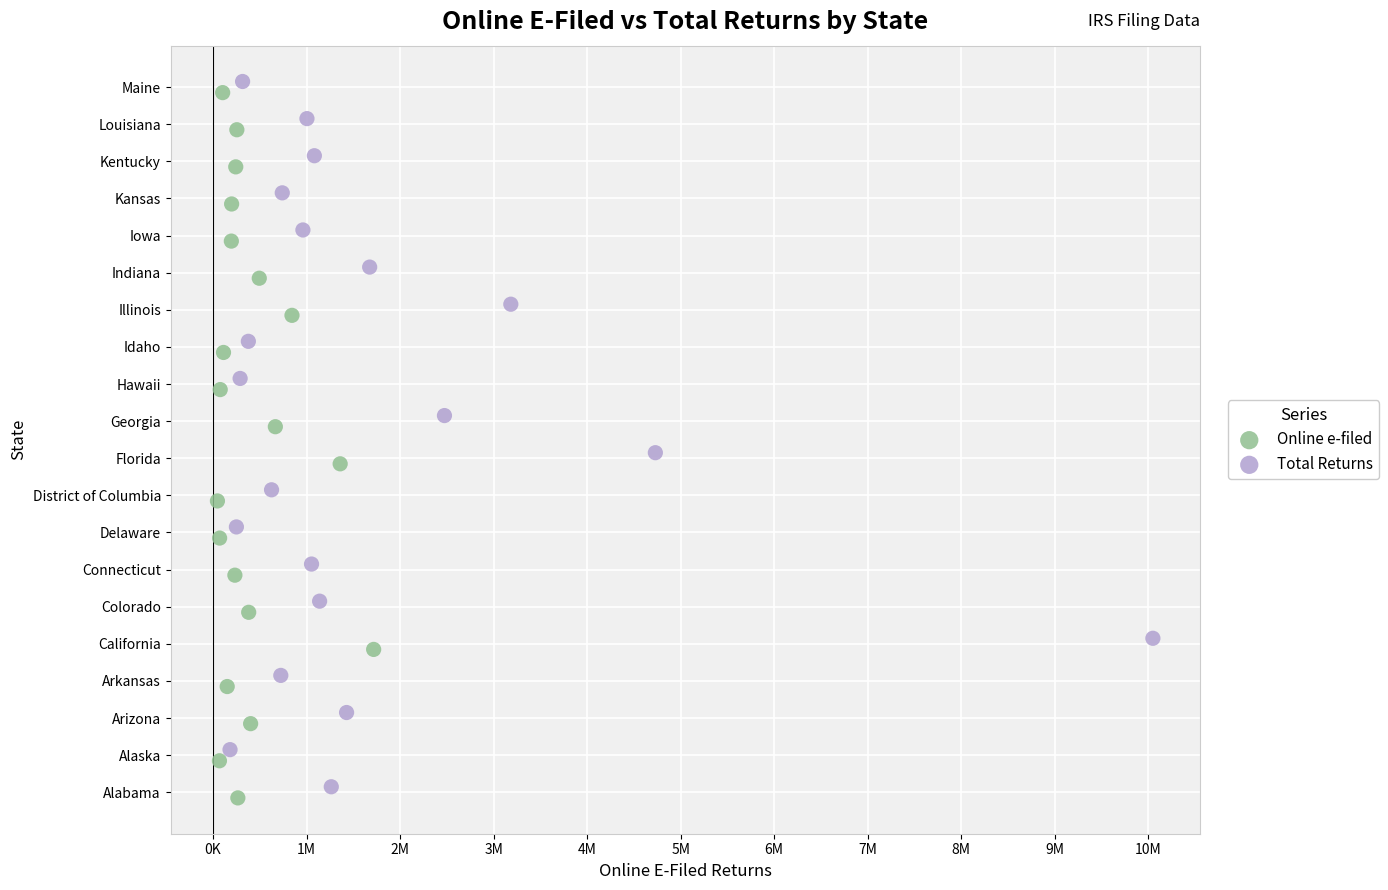

Which series reaches the minimum Y coordinate?

Online e-filed